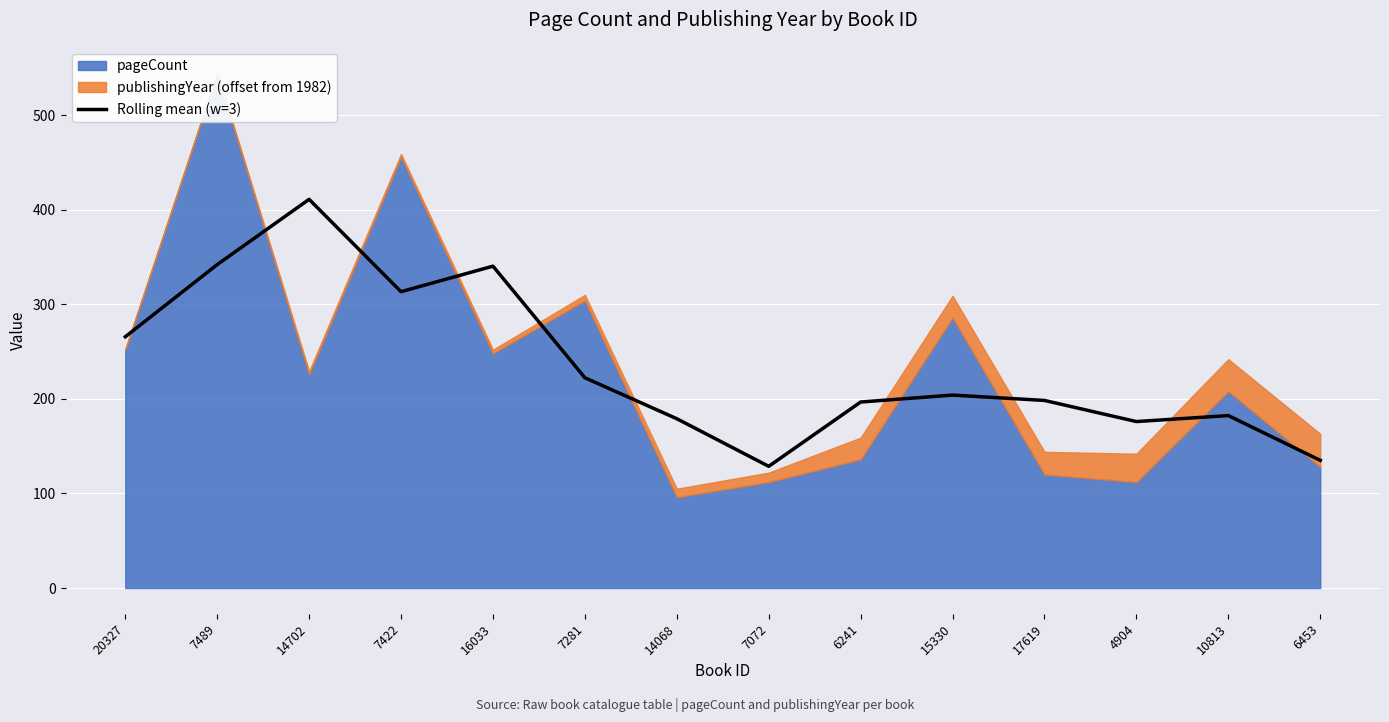

The value of Rolling mean (w=3) at 7072 is 54.2. True or false?

False